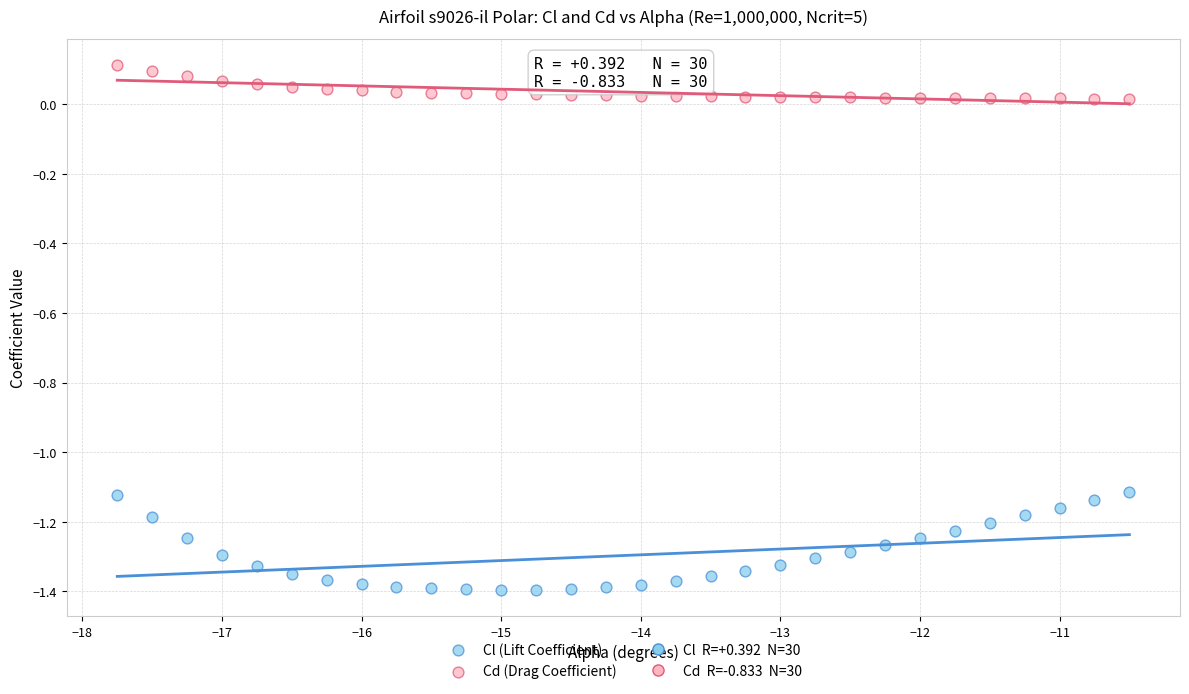

Which series reaches the maximum Y coordinate?

Cd (Drag Coefficient)